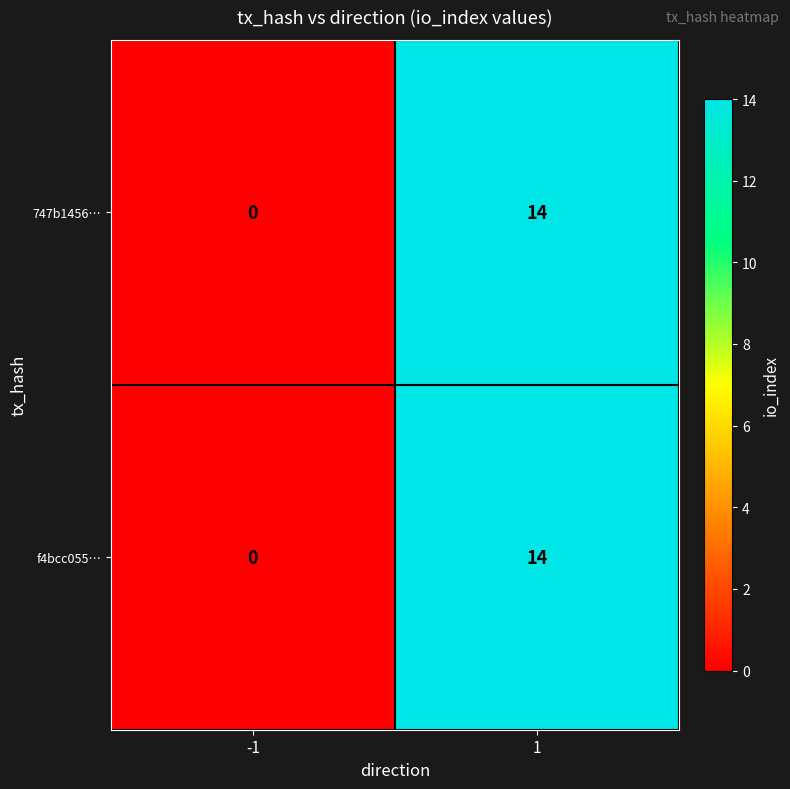

True or false: 747b1456… has a value of 14 at 1.

True